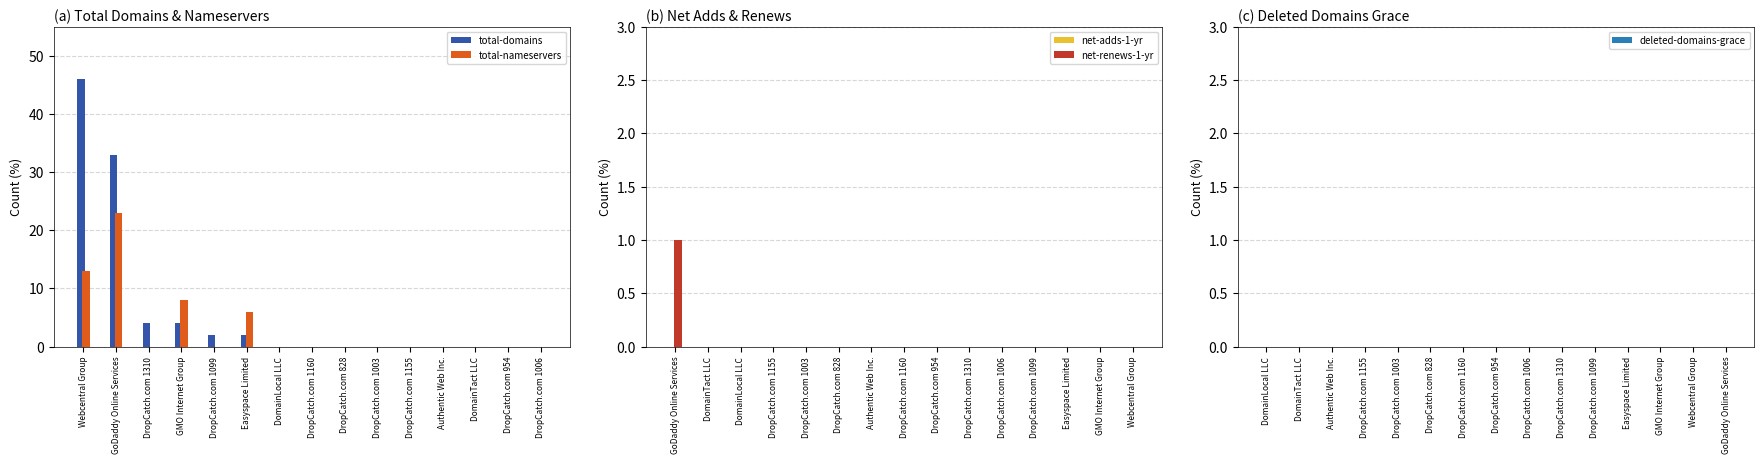

Which category has the lowest value in the total-domains series?

DomainLocal LLC